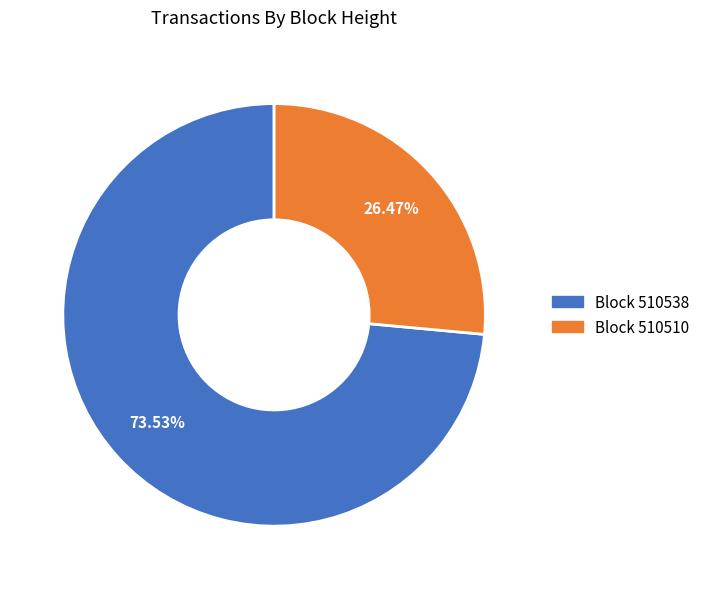

Is there any slice that represents more than half of the pie?

Yes